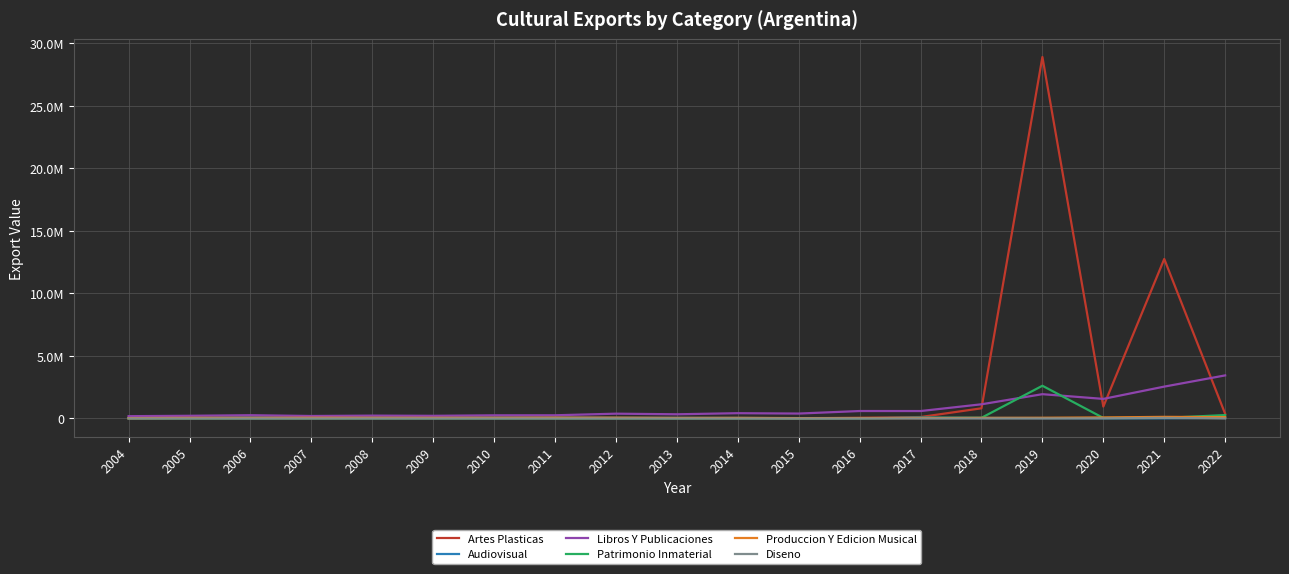

At 2006, list the series in order from smallest to largest.

Diseno, Patrimonio Inmaterial, Artes Plasticas, Produccion Y Edicion Musical, Audiovisual, Libros Y Publicaciones